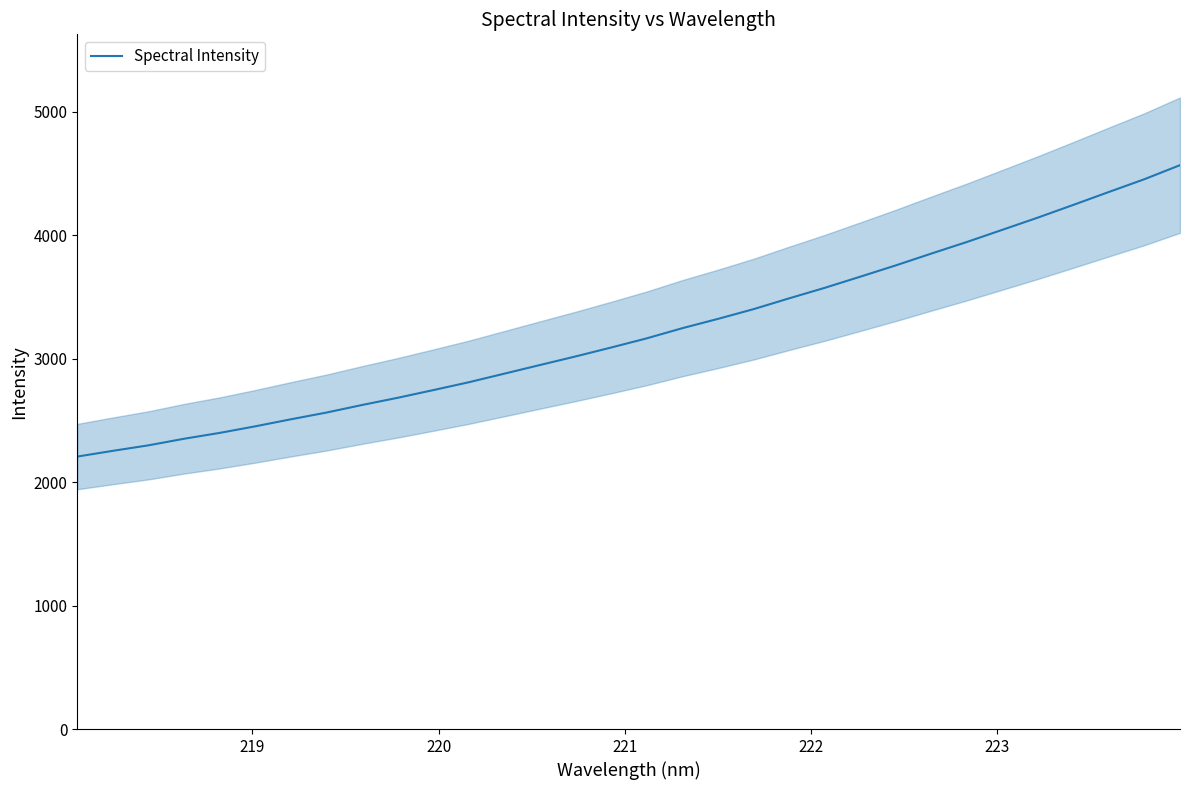

True or false: the data shows 4843.9 at 11.

False